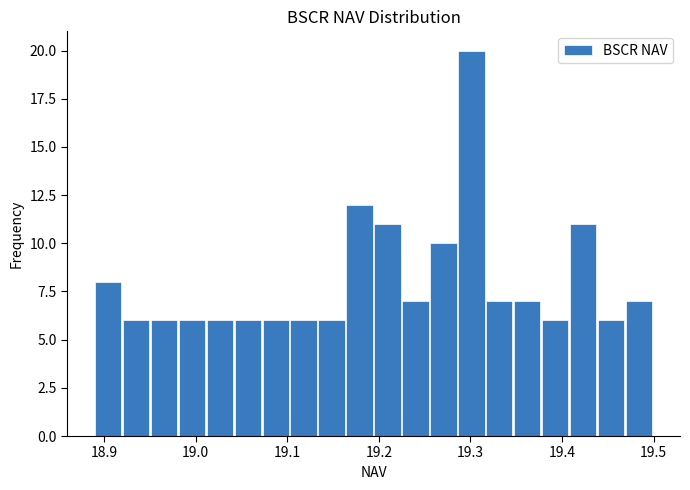

Read against the x-axis, roughly where is the centre of the tallest bar?

19.30